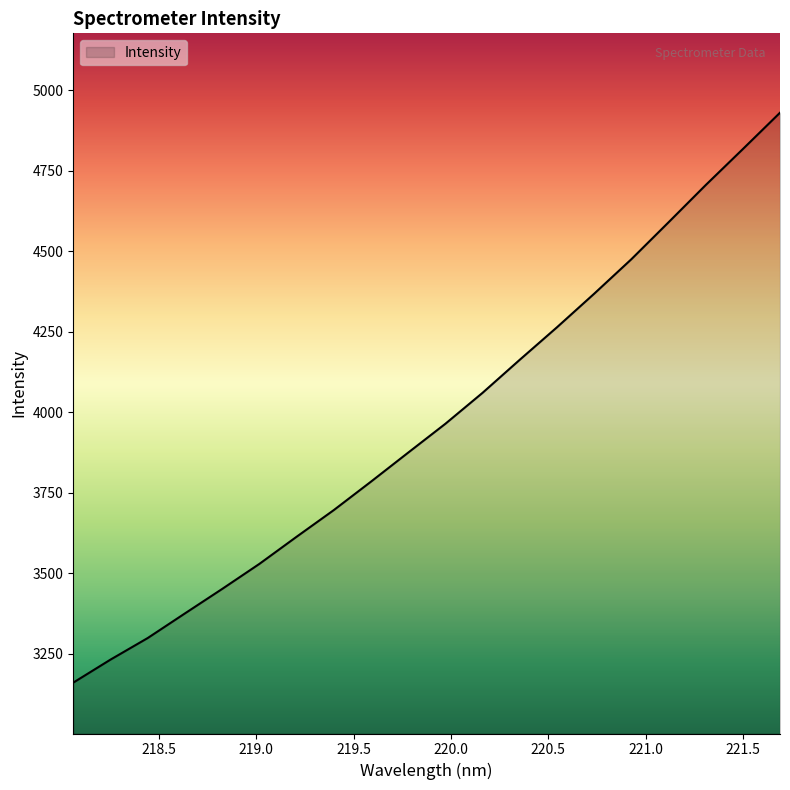

What is the sum of all values?

79361.8